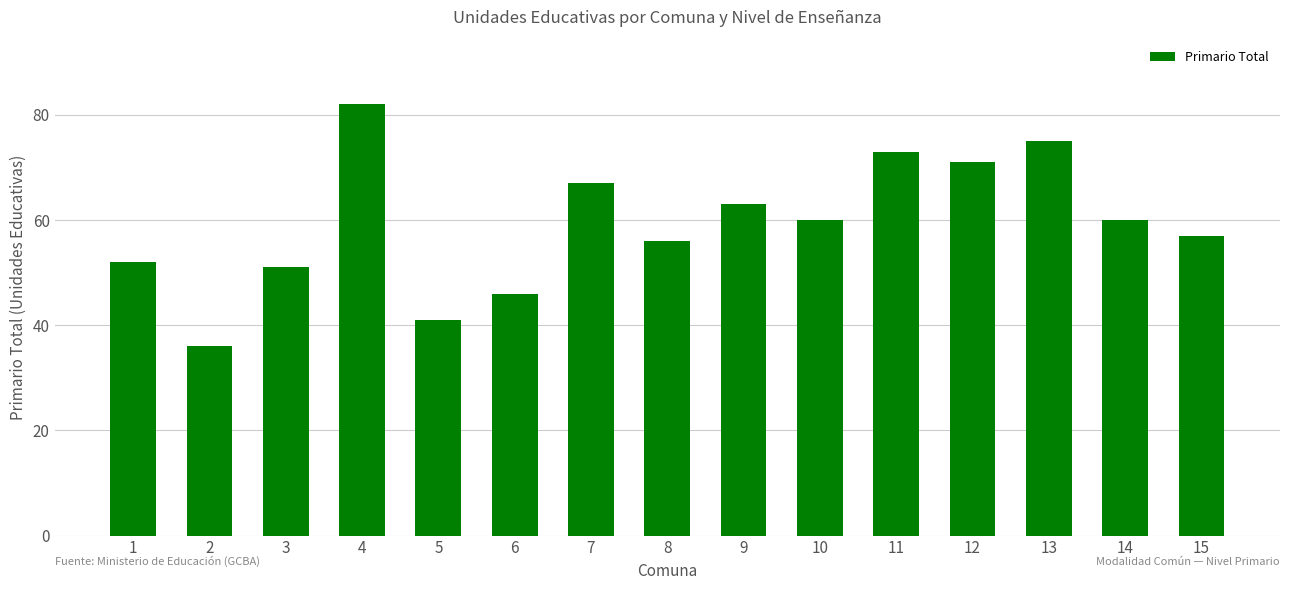

What is the maximum value shown in the chart?

82